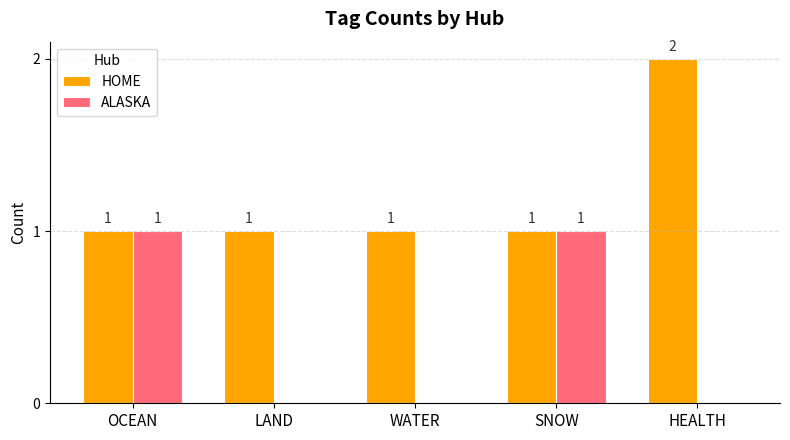

Which series has the largest total across all categories?

HOME